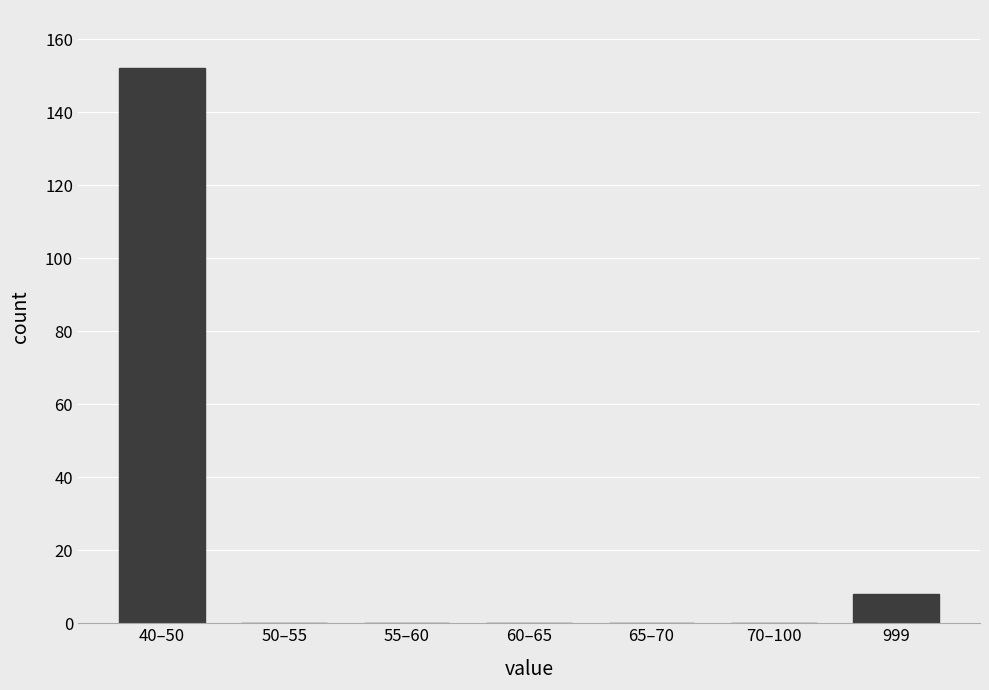

Reading left to right, what are all the values shown in this chart?

40–50=152	50–55=0	55–60=0	60–65=0	65–70=0	70–100=0	999=8